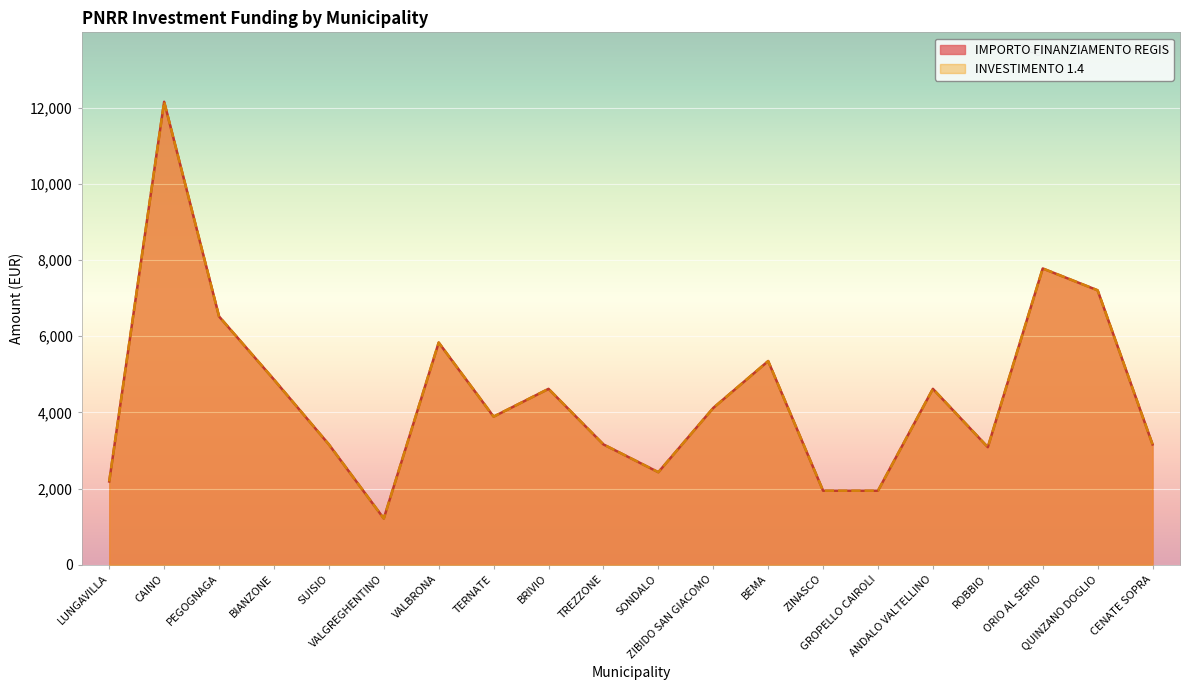

Reading left to right, list all the values displayed in this chart.

INVESTIMENTO 1.4: 2187	12150	6517	4860	3159	1215	5832	3888	4617	3159	2430	4116	5346	1944	1944	4617	3087	7776	7203	3159
IMPORTO FINANZIAMENTO REGIS: 2187	12150	6517	4860	3159	1215	5832	3888	4617	3159	2430	4116	5346	1944	1944	4617	3087	7776	7203	3159